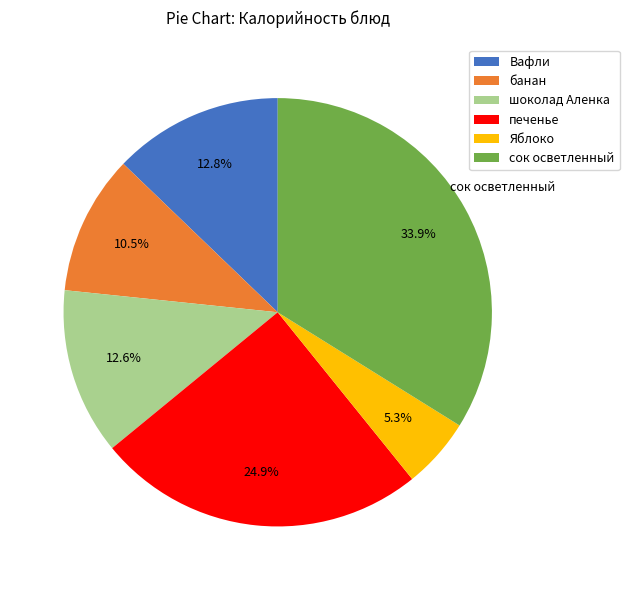

Which has a higher value, Яблоко or Вафли?

Вафли